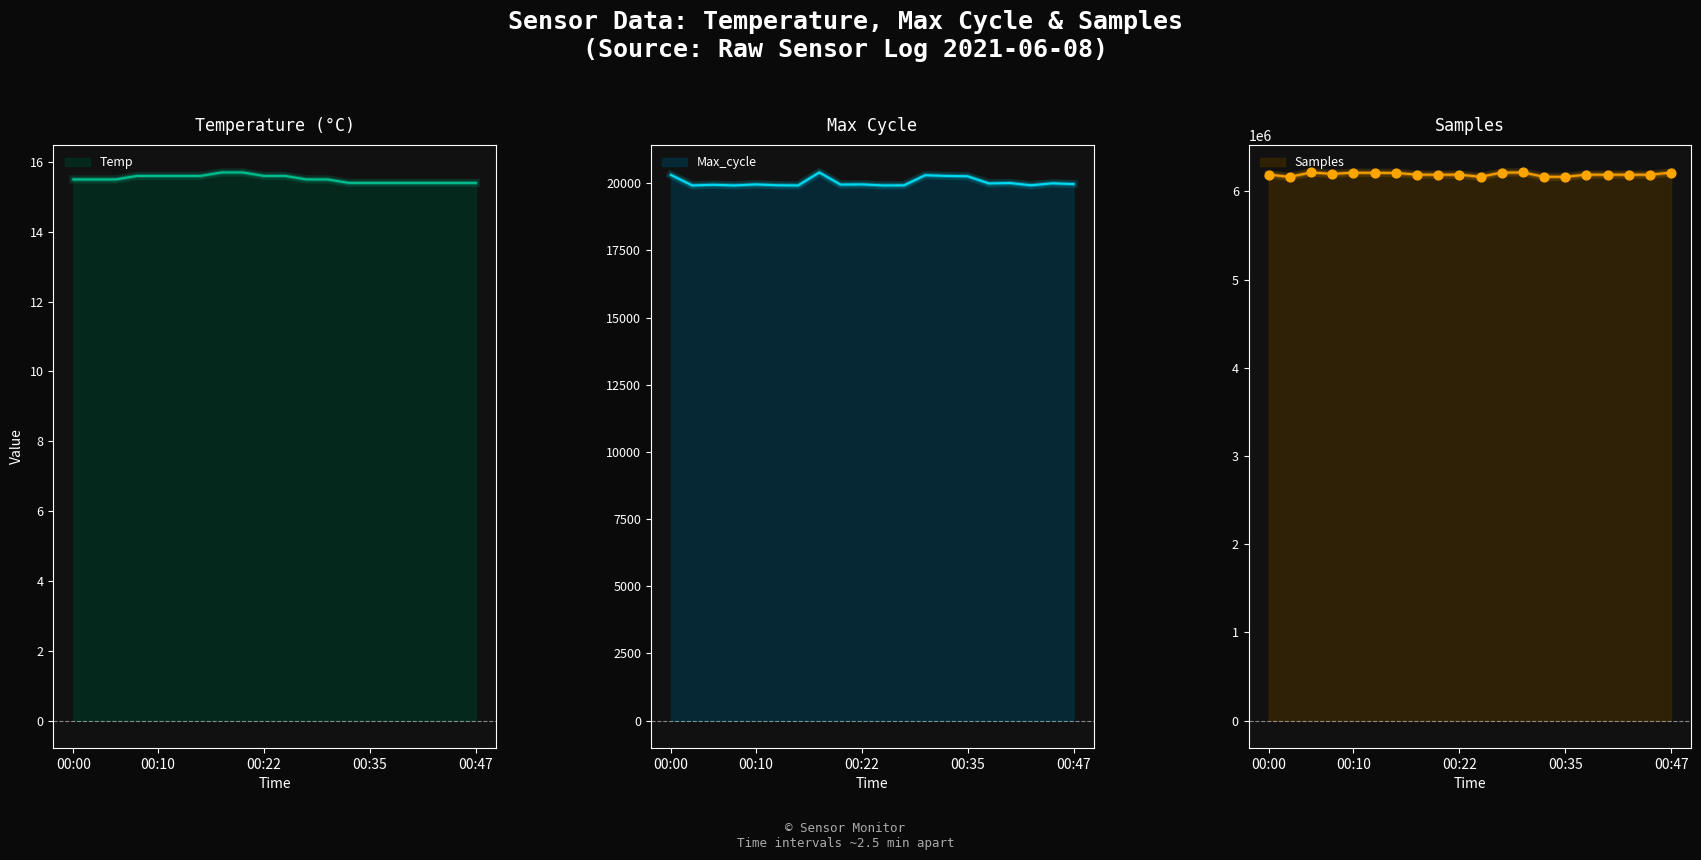

What is the total value across all series at 00:35?

6185516.4